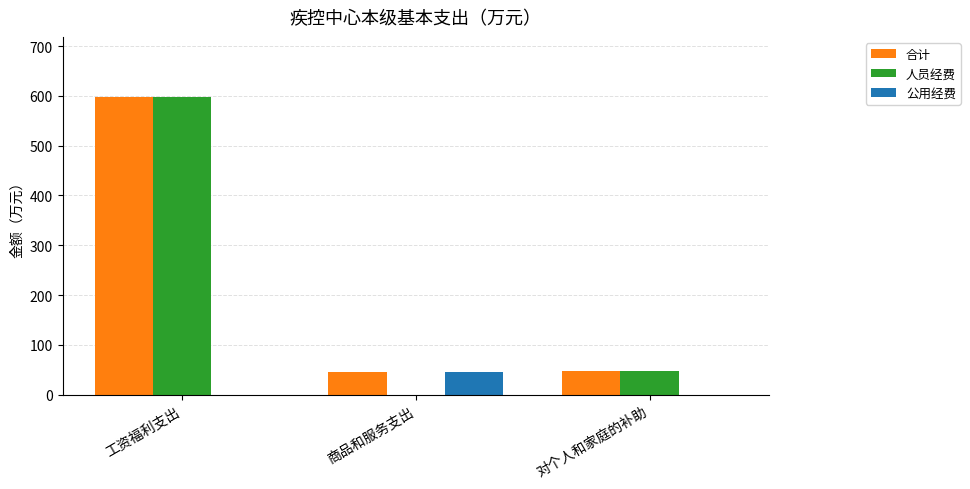

What is the total value across all series at 工资福利支出?

1197.2